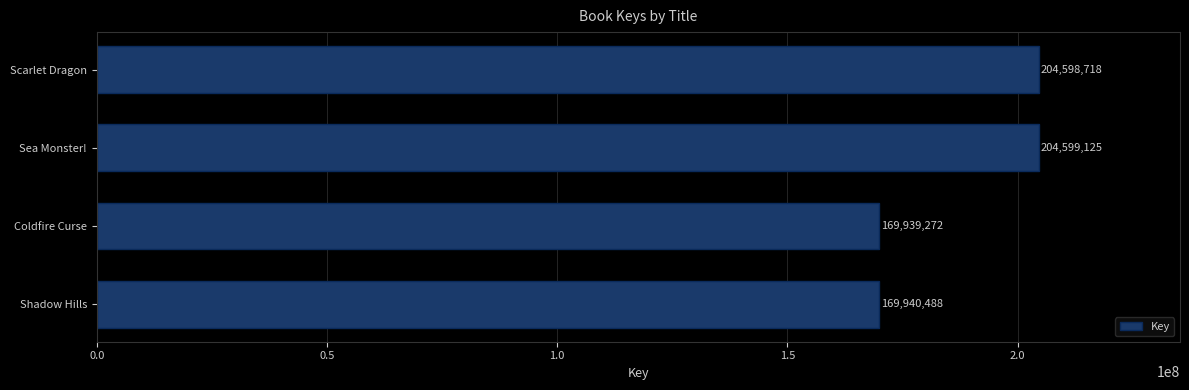

Approximately how many times larger is the value at Shadow Hills compared to Scarlet Dragon?

0.8